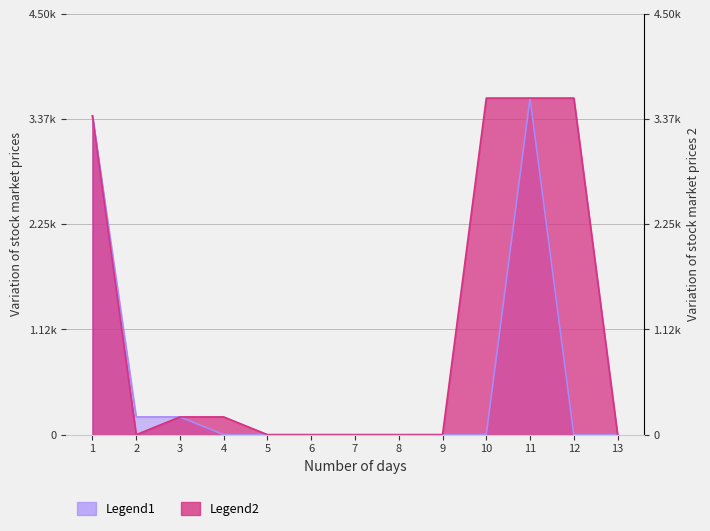

Is the value of Legend2 at 4 greater than the value of Legend1 at 3?

No